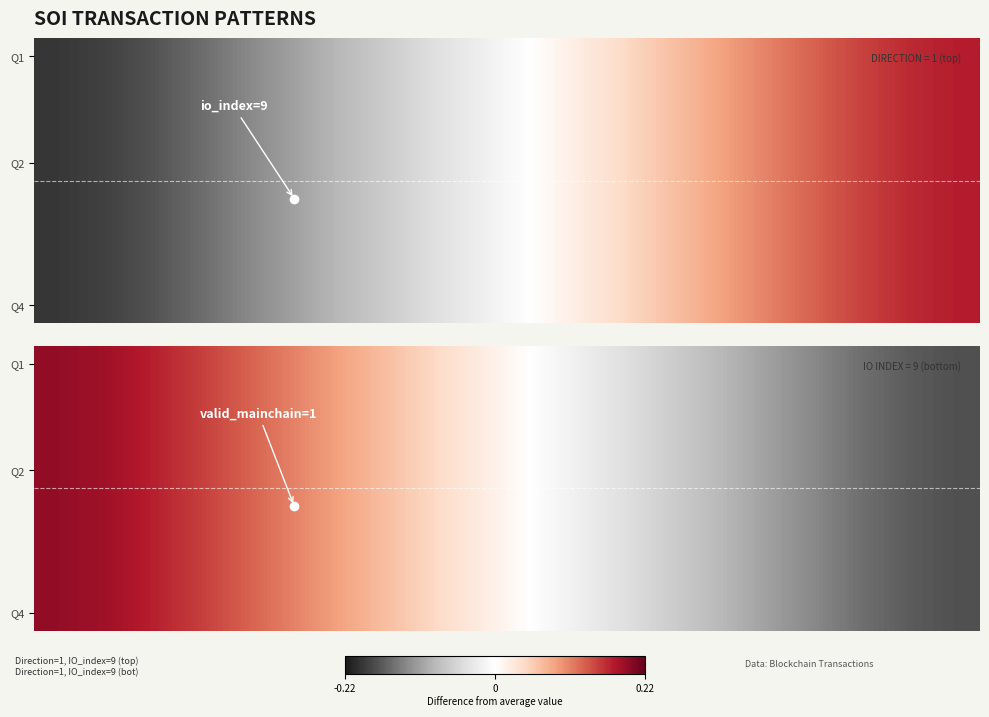

What is the total value across all series at 17?

-1.2